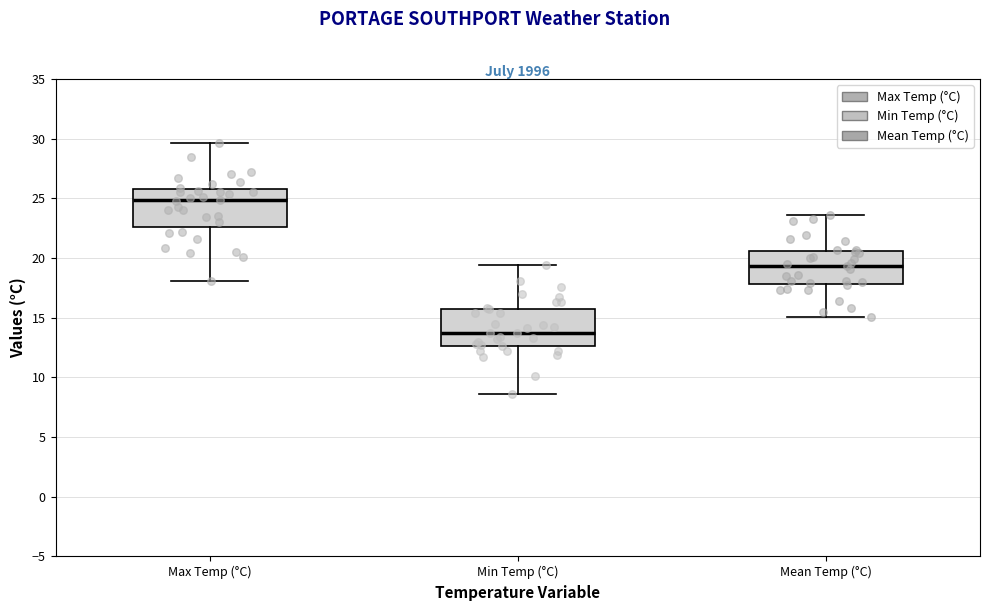

Reading left to right, transcribe this box plot: for each box, give where its median line is, the range the box spans, and where its two whiskers end, as read against the y-axis. The values are not printed on the chart, so give them approximately, as read against the axis.

Max Temp (°C): median 25.0, box 22.5 to 26.0, whiskers 18.0 to 29.5
Min Temp (°C): median 13.5, box 12.5 to 16.0, whiskers 8.5 to 19.5
Mean Temp (°C): median 19.5, box 18.0 to 20.5, whiskers 15.0 to 23.5